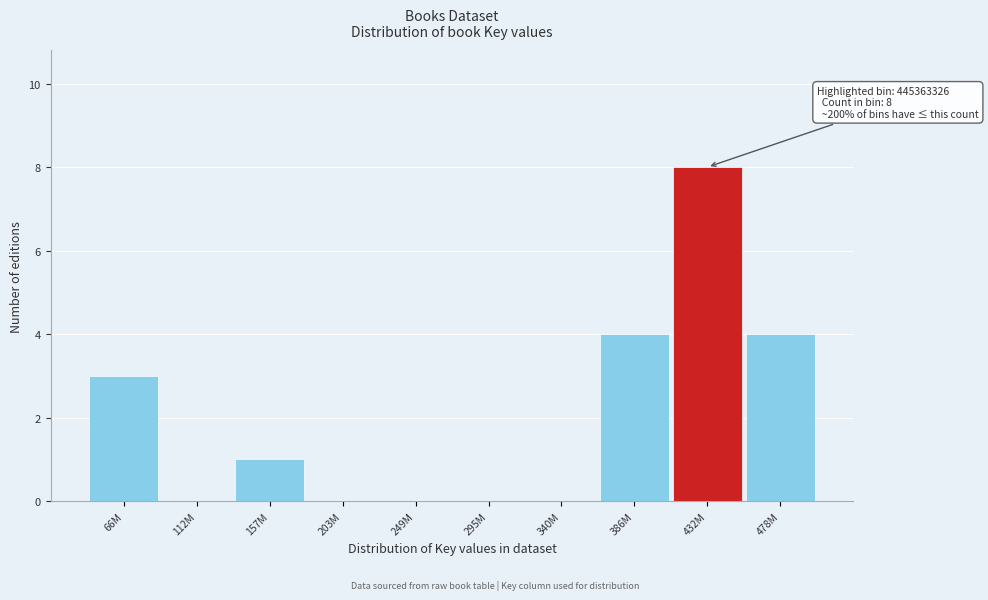

Reading left to right, extract all data points from this chart.

66M=3	112M=0	157M=1	203M=0	249M=0	295M=0	340M=0	386M=4	432M=8	478M=4